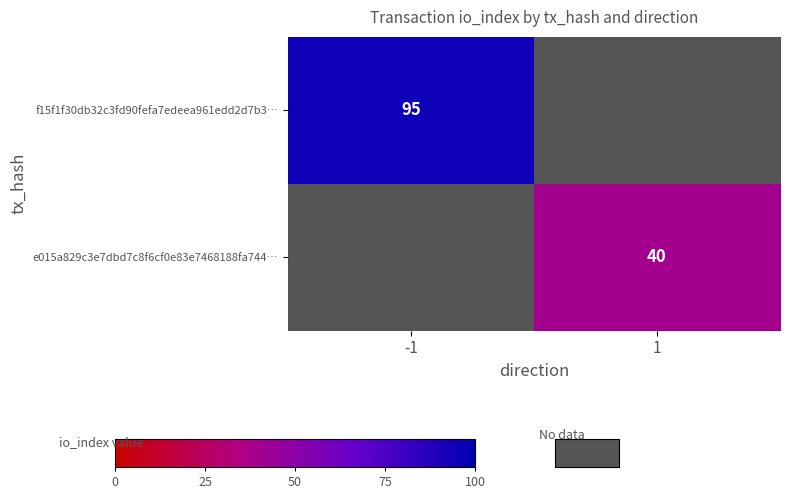

The value of e015a829c3e7dbd7c8f6cf0e83e7468188fa744… at 1 is 40. True or false?

True